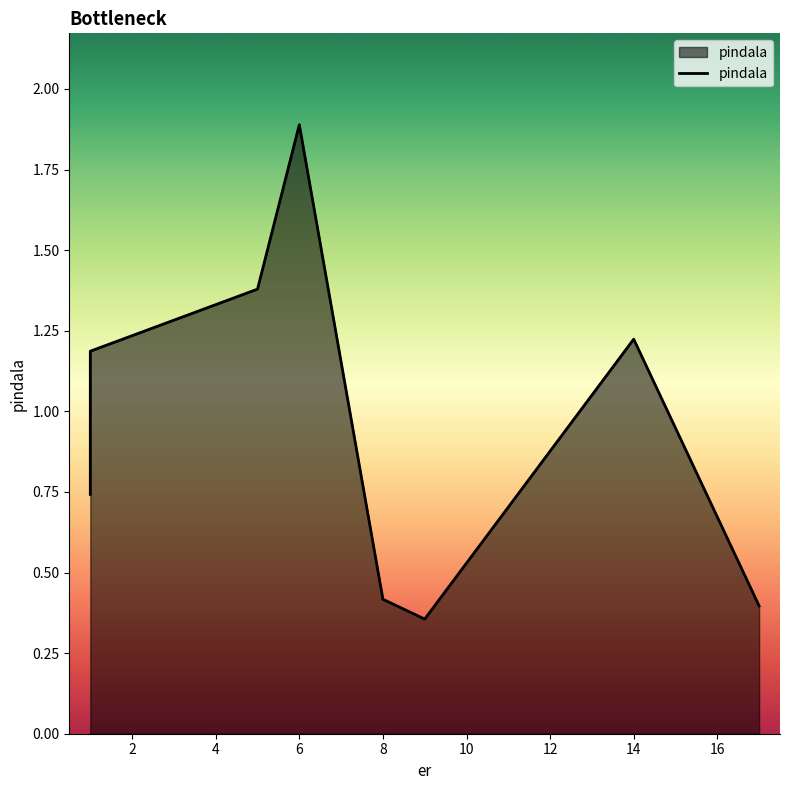

How many values exceed 1?

4